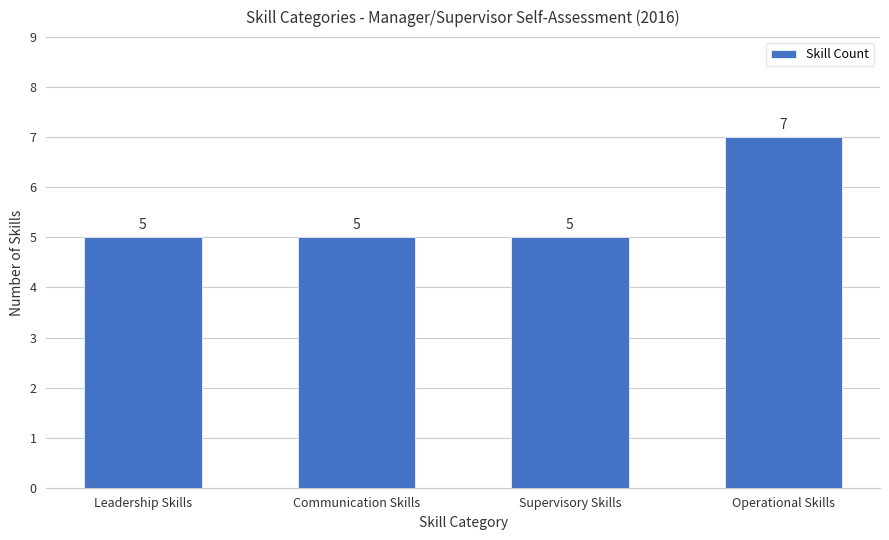

How many values are between 5 and 7?

4